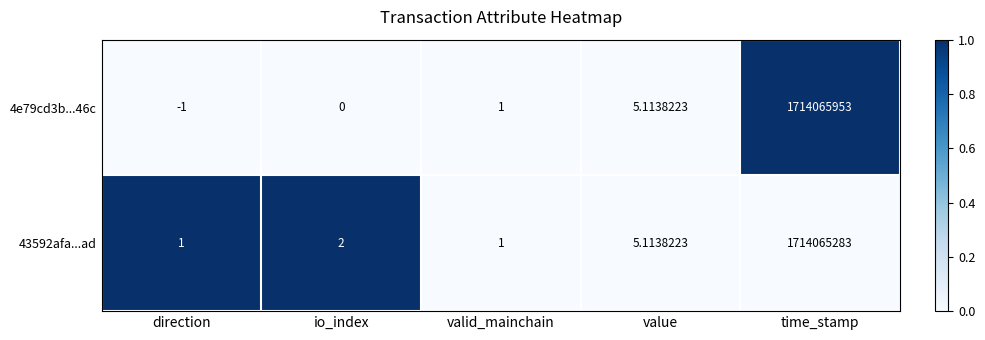

Which series has the largest total across all categories?

4e79cd3b...46c